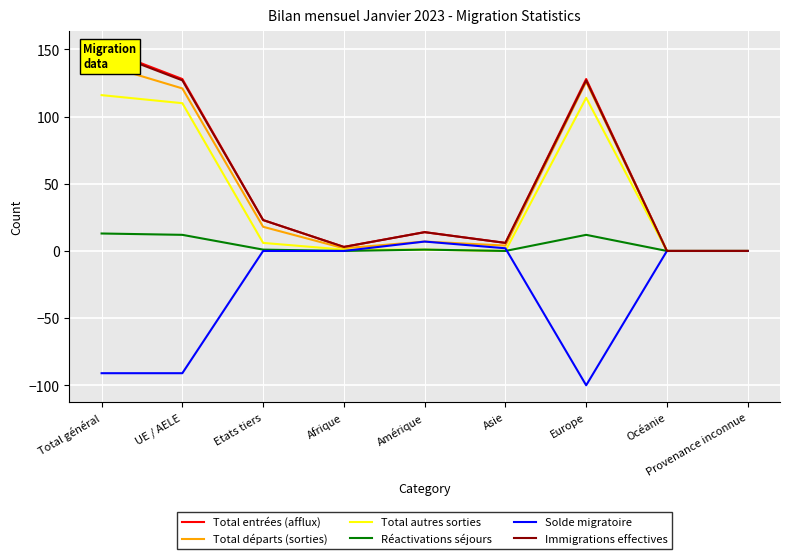

How many series are shown in this chart?

6